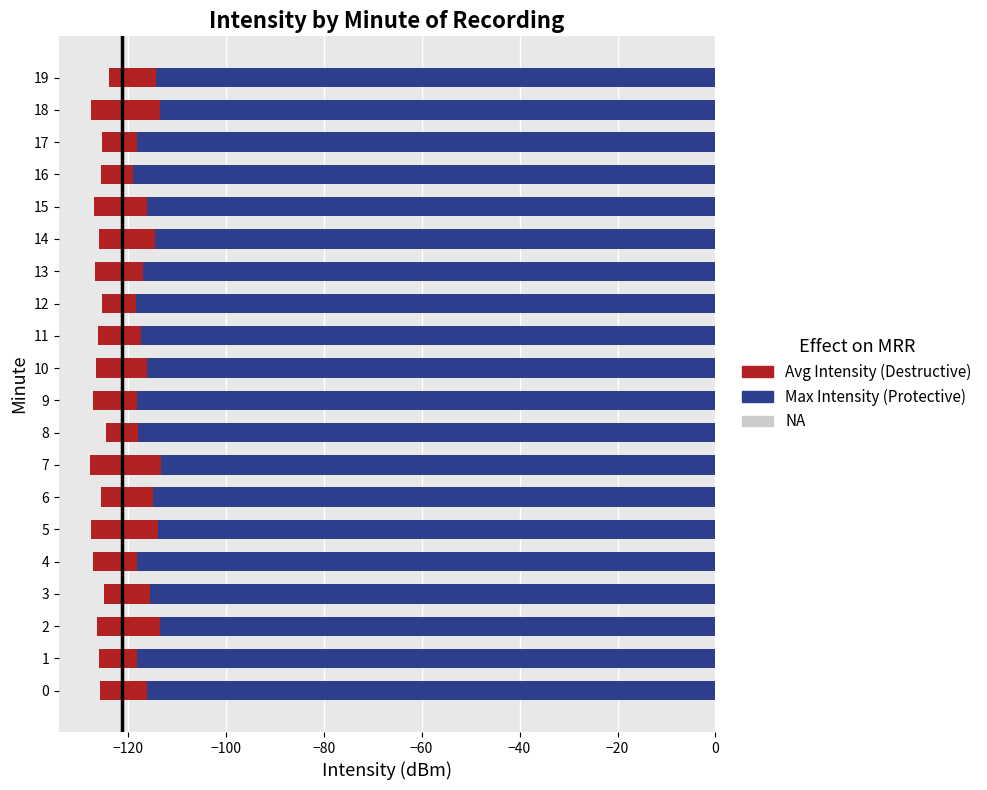

Is it true that Avg Intensity (Destructive) equals -125.3 at 17?

True